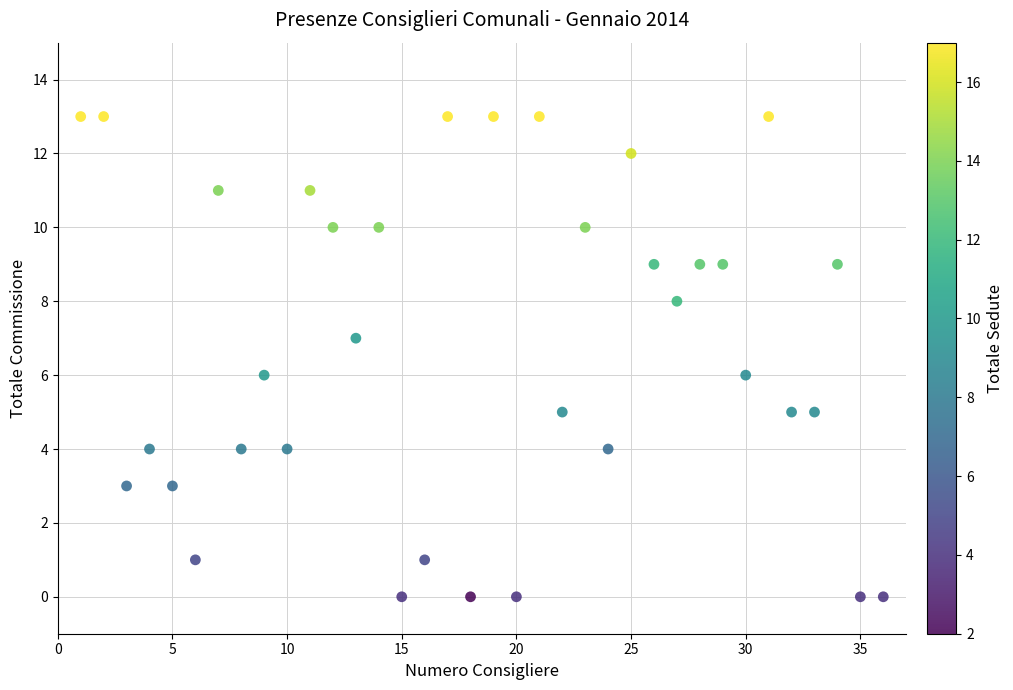

What is the range of X values (max minus min)?

35